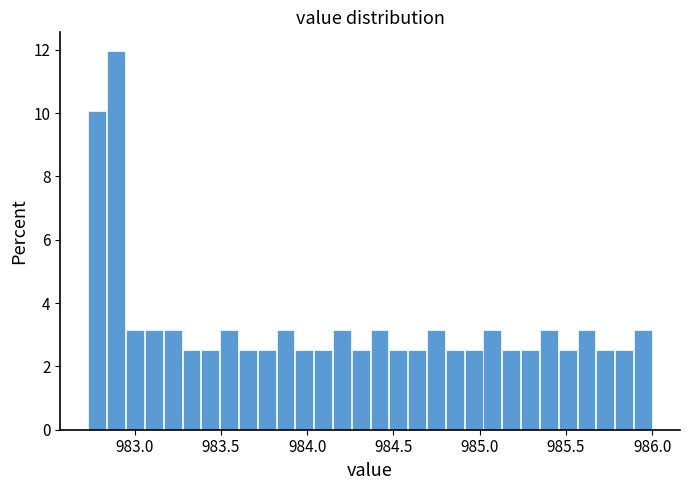

Read against the x-axis, roughly where is the centre of the tallest bar?

982.90